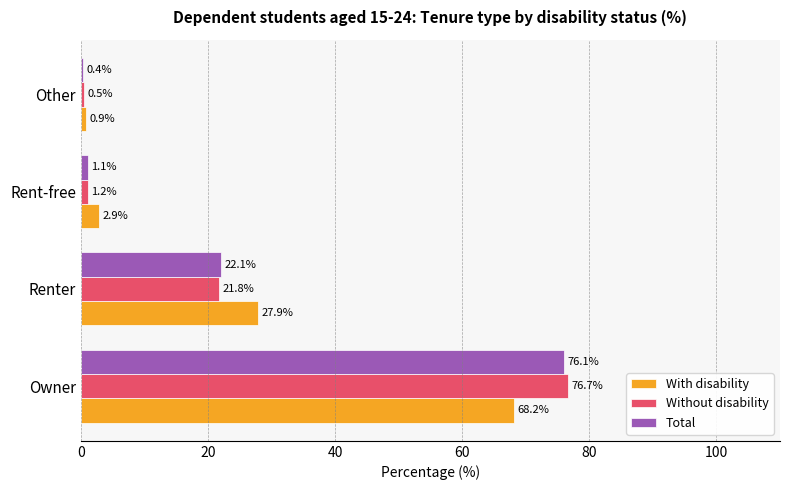

What is the difference between the With disability values at Other and Owner?

67.3